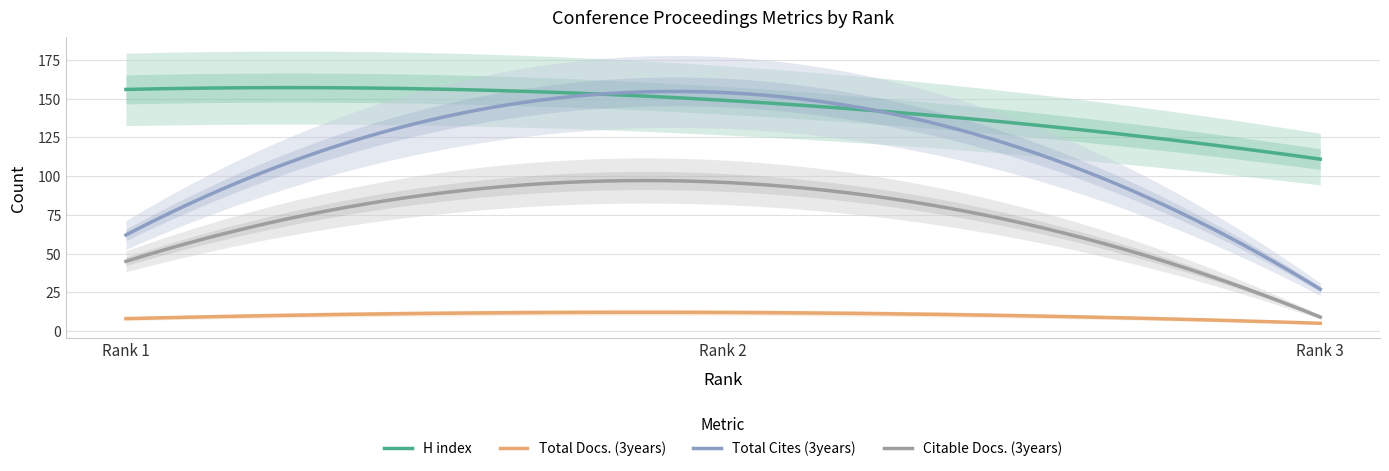

What is the difference between the maximum and minimum values in the H index series?

46.2